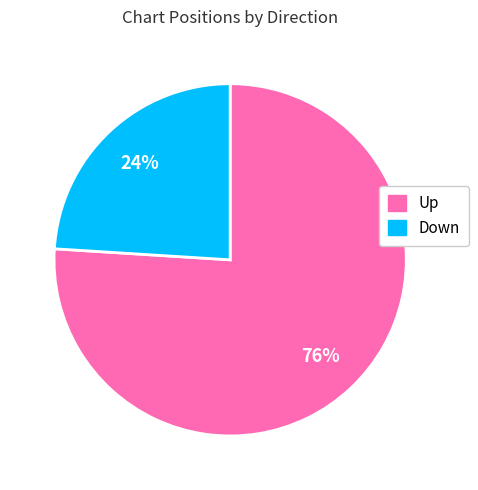

Does any single category account for the majority?

Yes